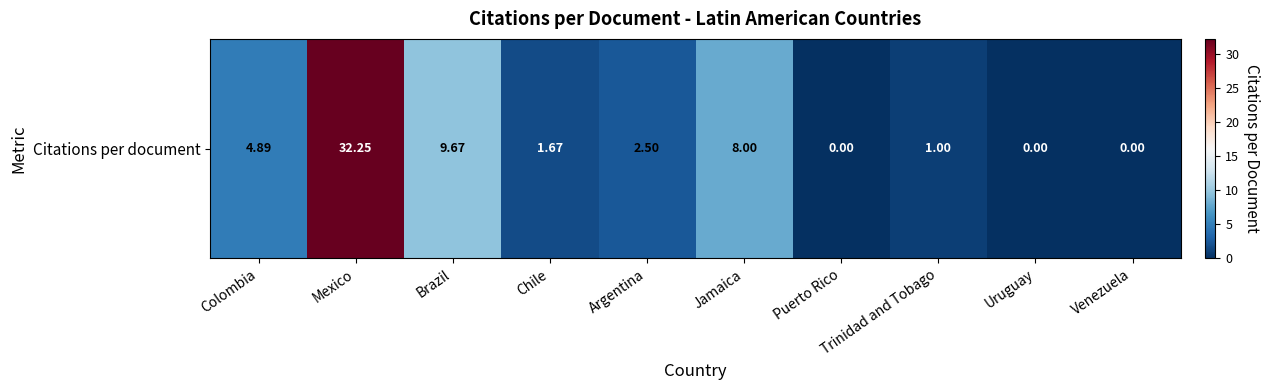

At which label does the data first exceed 2?

Colombia